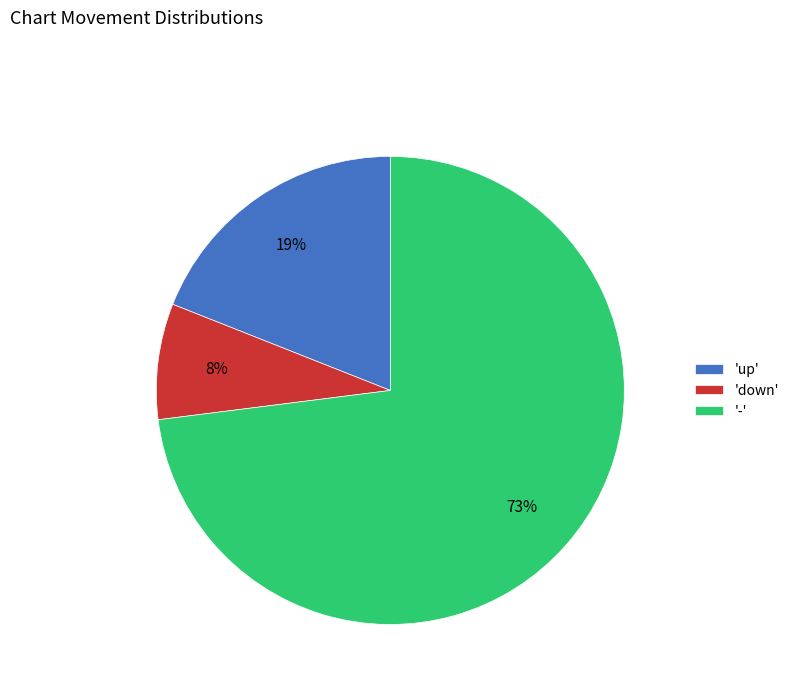

How many segments does this pie chart have?

3